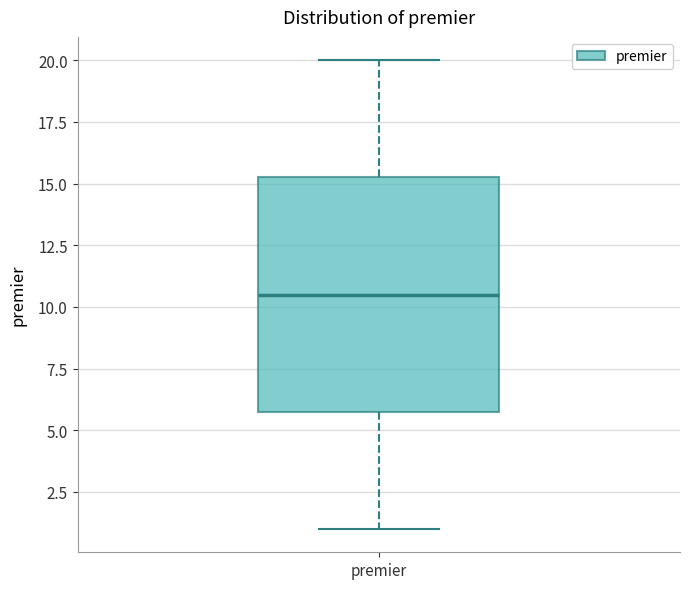

Where does the upper whisker of the box for premier end on the y-axis? The values are not printed on the chart, so give them approximately, as read against the axis.

20.0